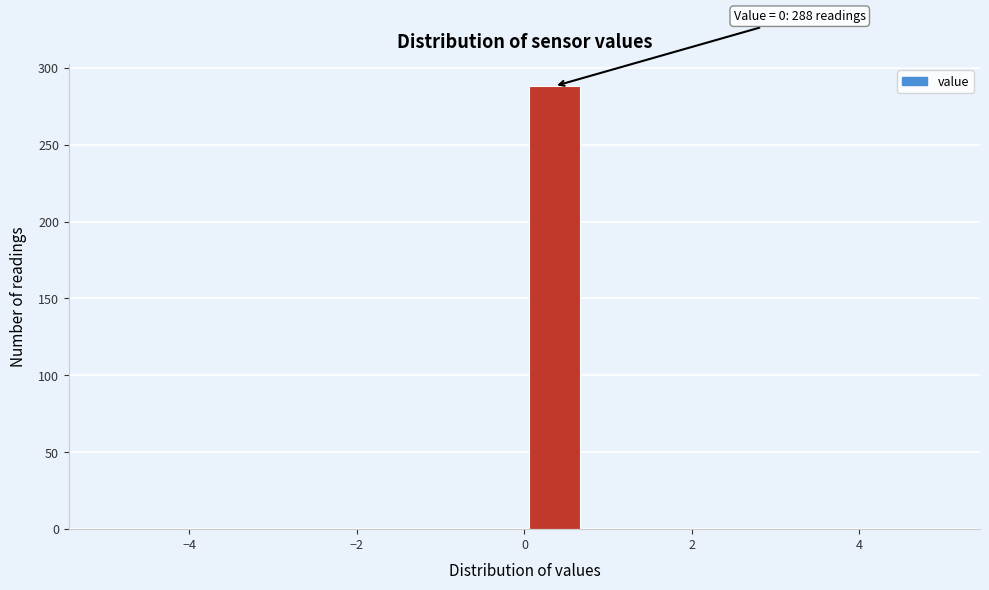

Around what value on the x-axis is the tallest bar? Give the approximate position of its centre, as read against the axis.

0.4